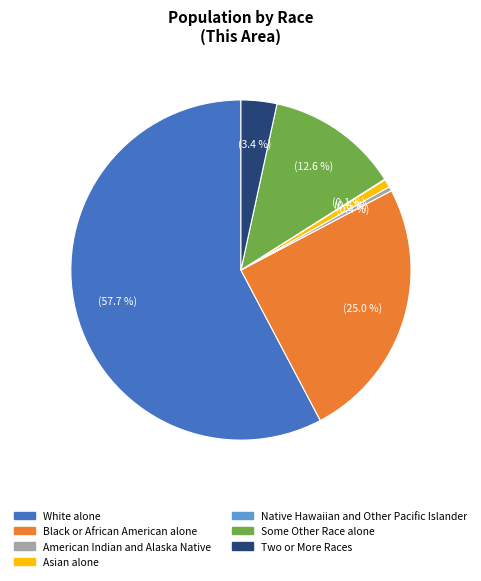

Which category has the biggest portion of the pie?

White alone